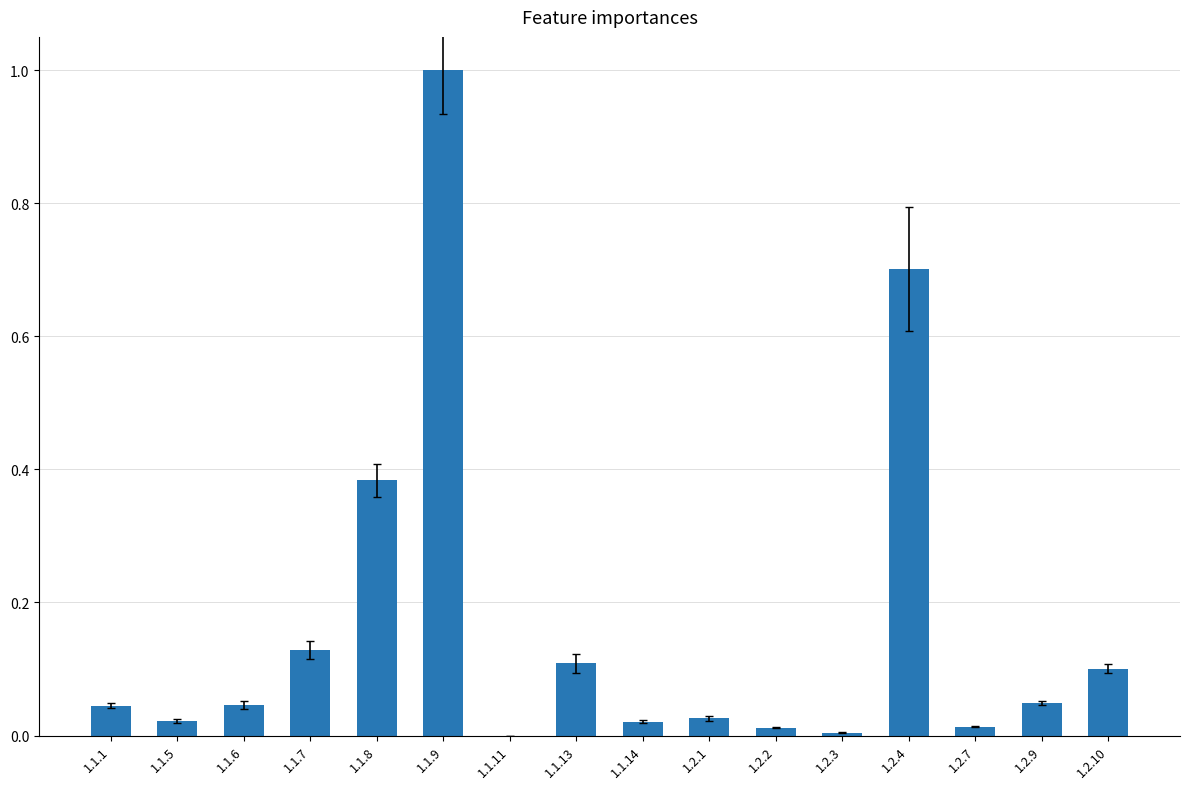

The value at 1.1.11 is 0.0. True or false?

True